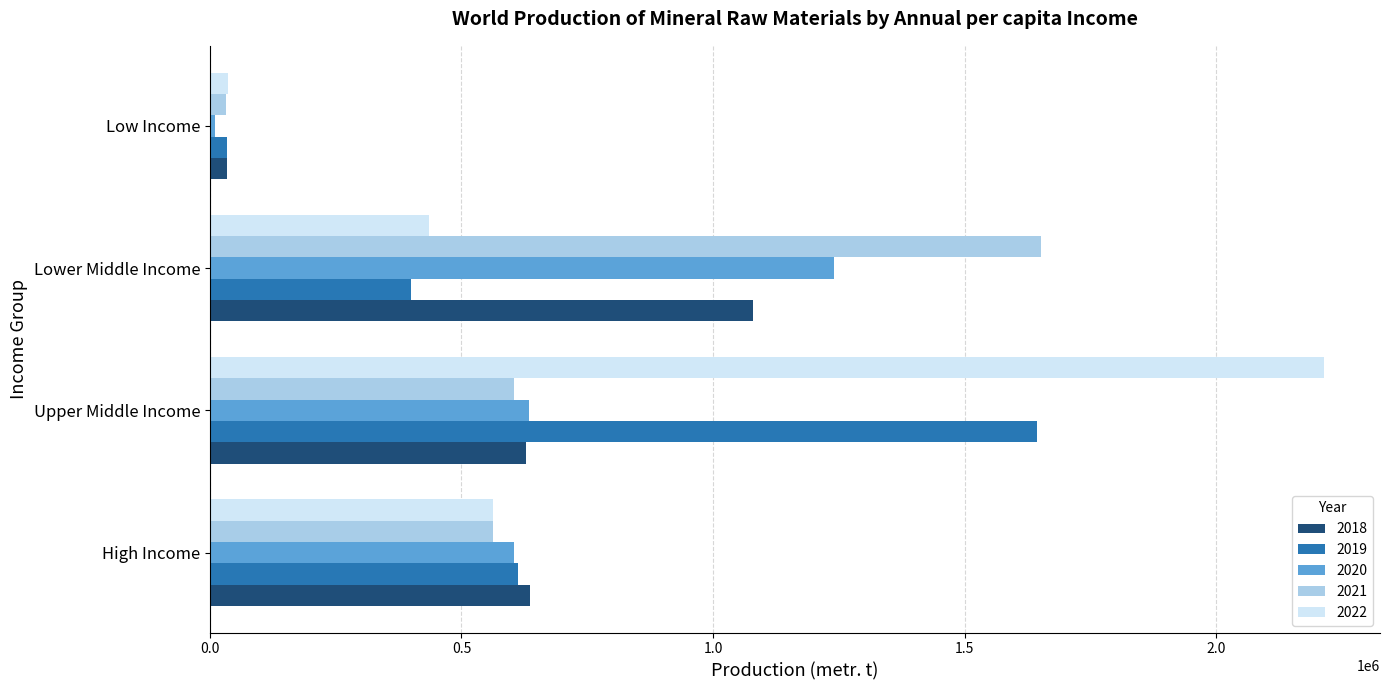

What is the total value across all series at Lower Middle Income?

4808031